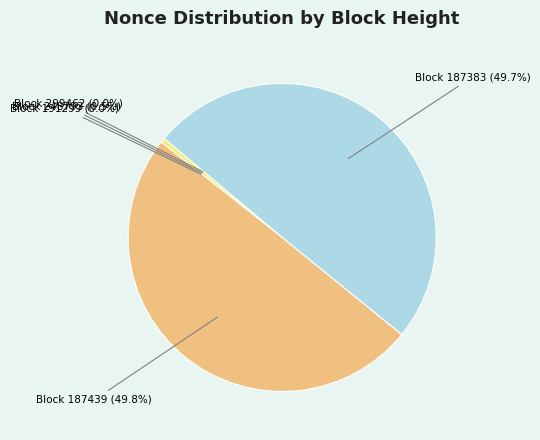

Which category has the smallest portion of the pie?

191299